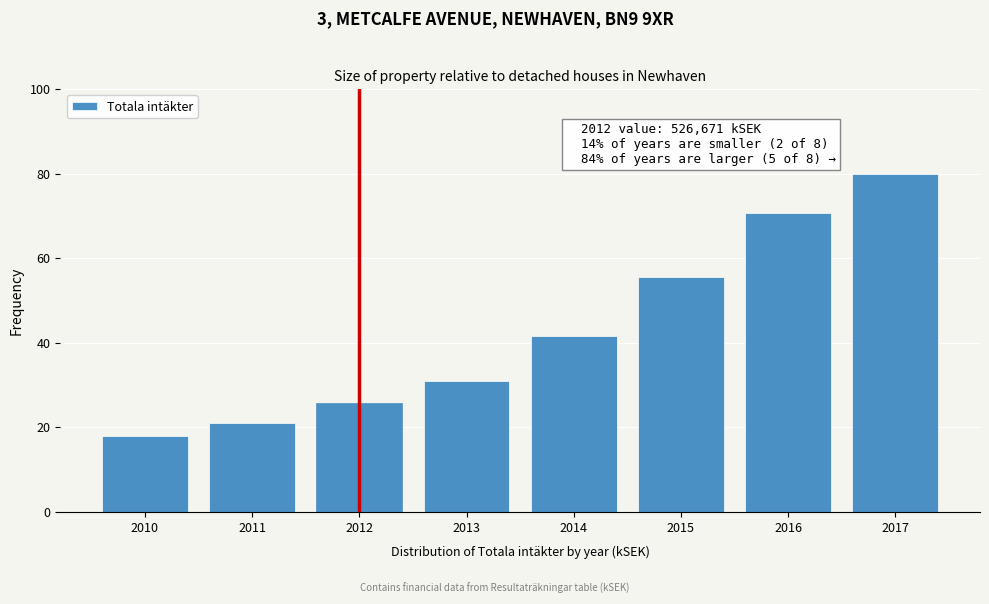

Reading left to right, list all the values displayed in this chart.

2010=18.0	2011=20.9	2012=25.8	2013=30.8	2014=41.6	2015=55.6	2016=70.6	2017=80.0